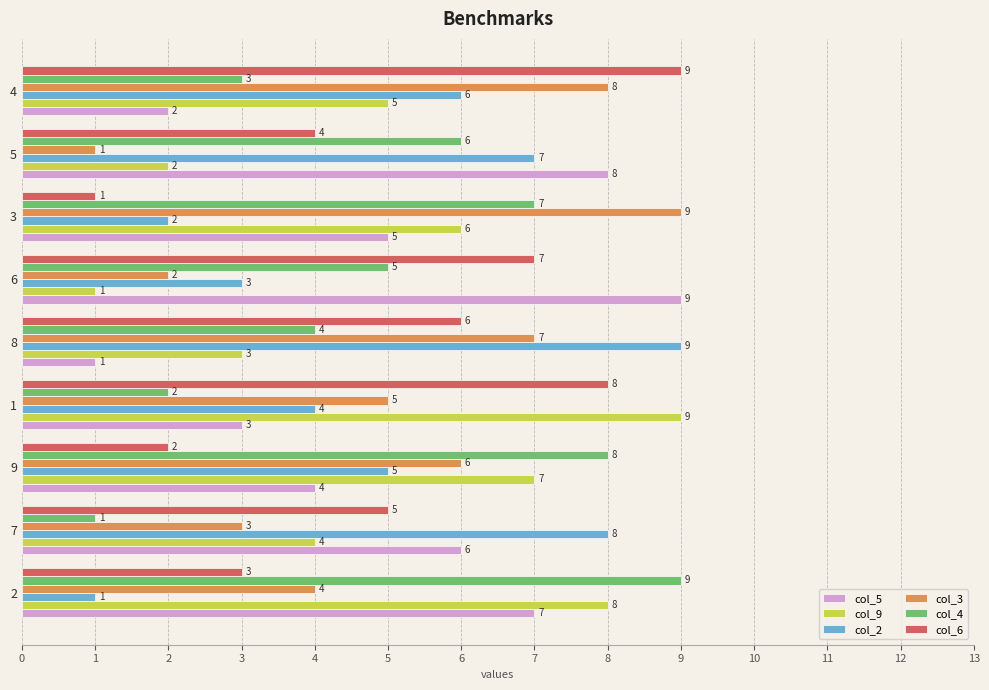

Is the value of col_9 at 2 greater than the value of col_6 at 6?

Yes